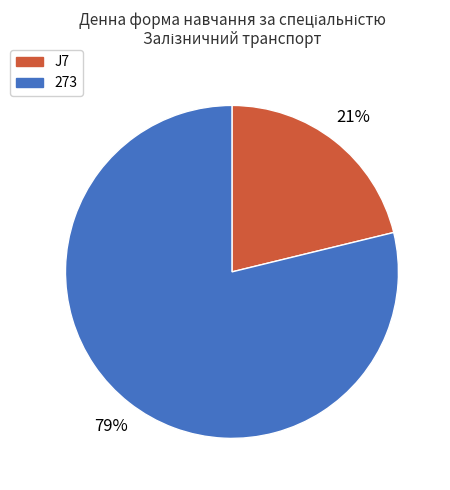

Is the sum of 273 and J7 greater than half?

Yes